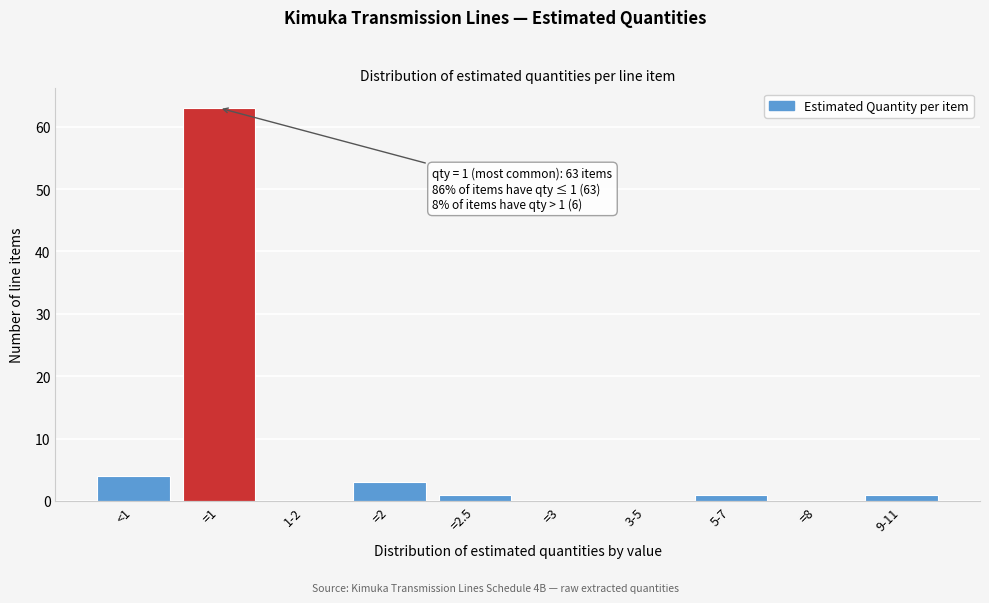

Reading left to right, what are all the values shown in this chart?

<1=4	=1=63	1-2=0	=2=3	=2.5=1	=3=0	3-5=0	5-7=1	=8=0	9-11=1